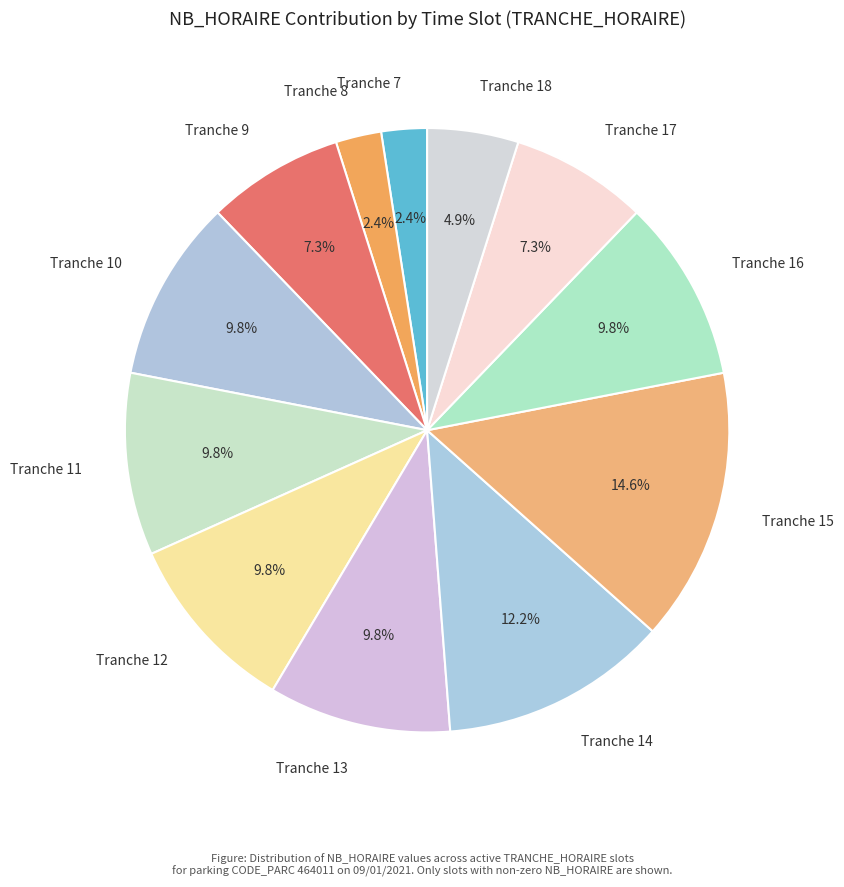

To the nearest percent, what is the difference between the largest and smallest slice percentages?

12%